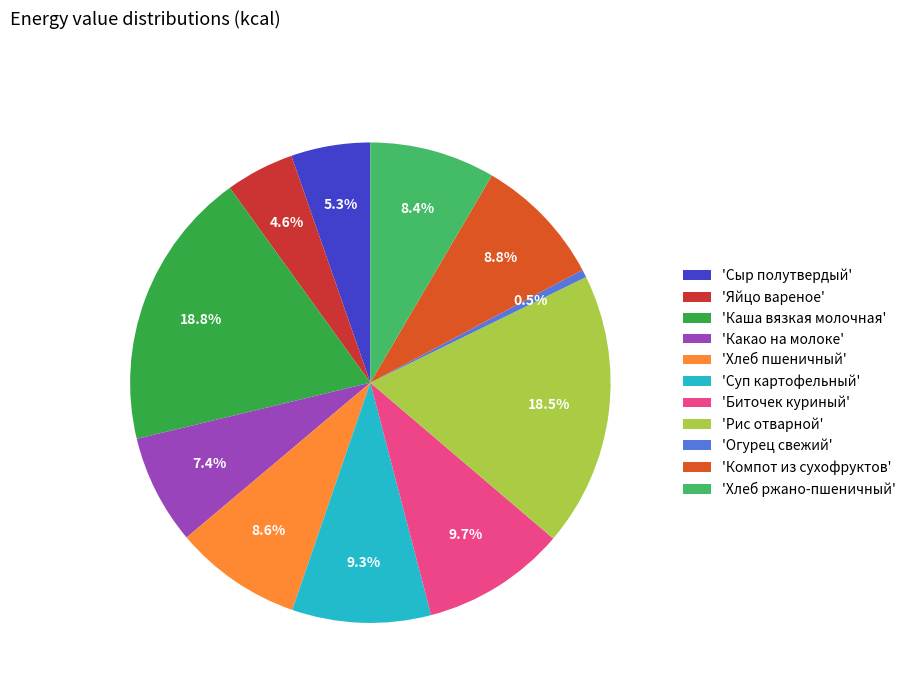

Between 'Компот из сухофруктов' and 'Суп картофельный', which is larger?

'Суп картофельный'